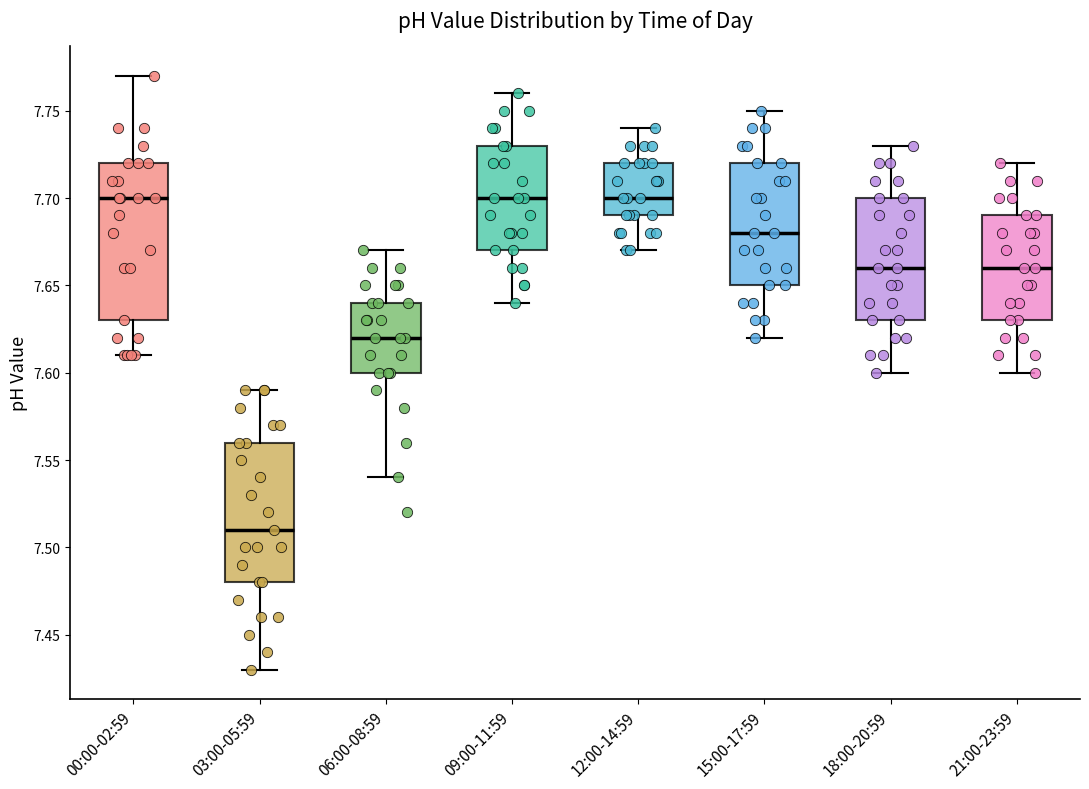

Reading left to right, transcribe this box plot: for each box, give where its median line is, the range the box spans, and where its two whiskers end, as read against the y-axis. The values are not printed on the chart, so give them approximately, as read against the axis.

00:00-02:59: median 7.70, box 7.63 to 7.72, whiskers 7.61 to 7.77
03:00-05:59: median 7.51, box 7.48 to 7.56, whiskers 7.43 to 7.59
06:00-08:59: median 7.62, box 7.60 to 7.64, whiskers 7.54 to 7.67
09:00-11:59: median 7.70, box 7.67 to 7.73, whiskers 7.64 to 7.76
12:00-14:59: median 7.70, box 7.69 to 7.72, whiskers 7.67 to 7.74
15:00-17:59: median 7.68, box 7.65 to 7.72, whiskers 7.62 to 7.75
18:00-20:59: median 7.66, box 7.63 to 7.70, whiskers 7.60 to 7.73
21:00-23:59: median 7.66, box 7.63 to 7.69, whiskers 7.60 to 7.72